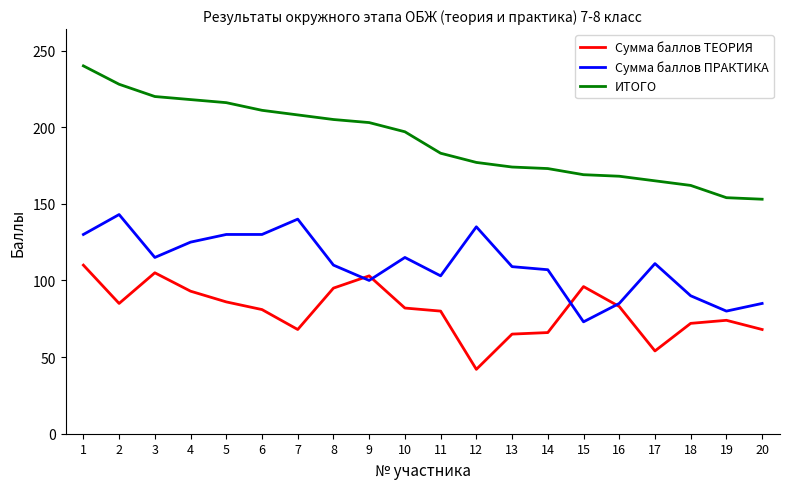

Rank the series by their maximum value, from highest to lowest.

ИТОГО, Сумма баллов ПРАКТИКА, Сумма баллов ТЕОРИЯ